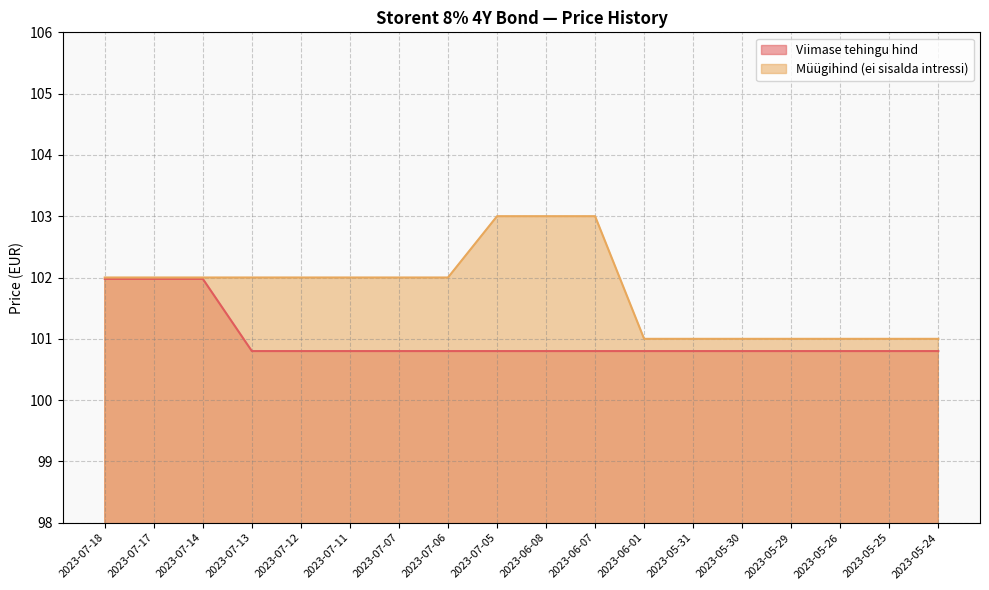

True or false: Müügihind (ei sisalda intressi) and Viimase tehingu hind cross at least once.

False